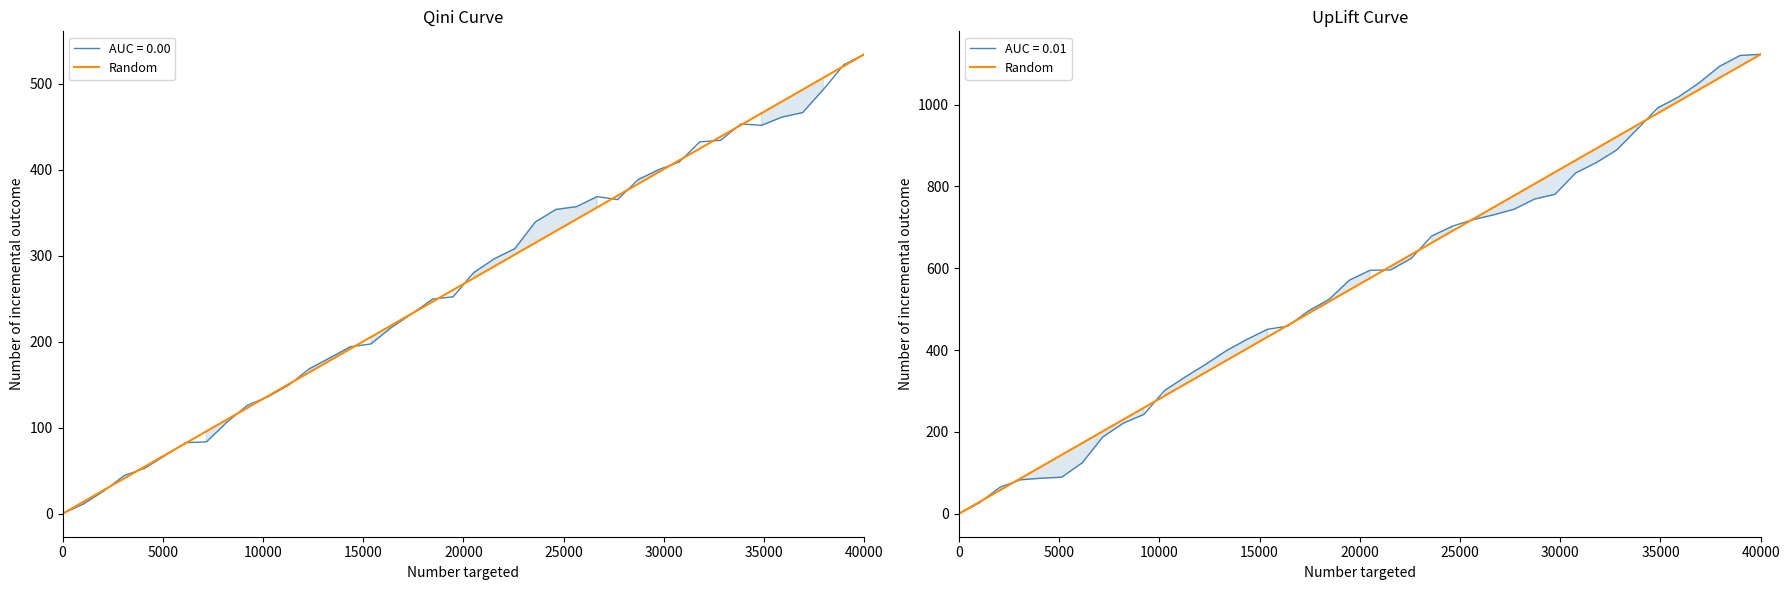

Is it true that the value at 17 is 656.7?

False